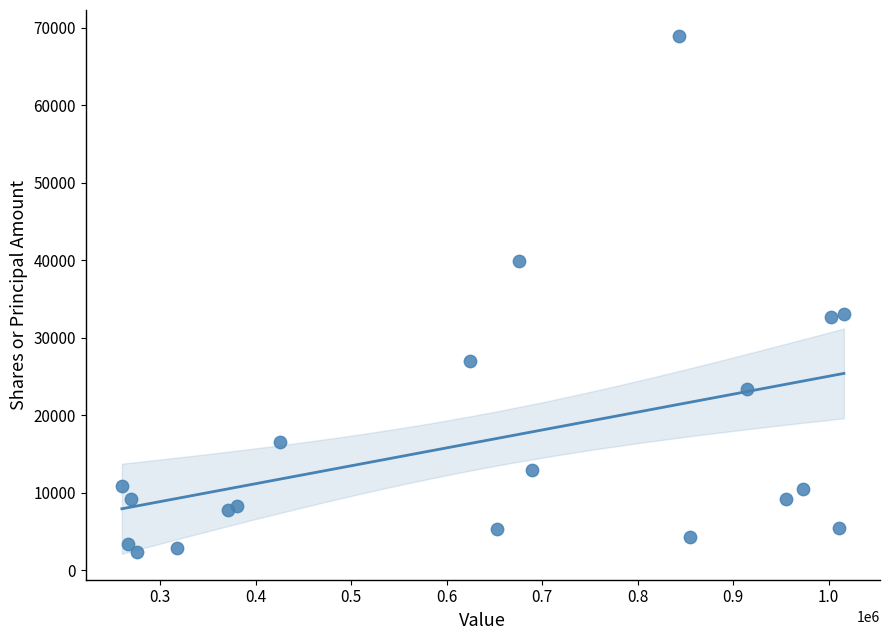

What is the range of Y values (max minus min)?

66661